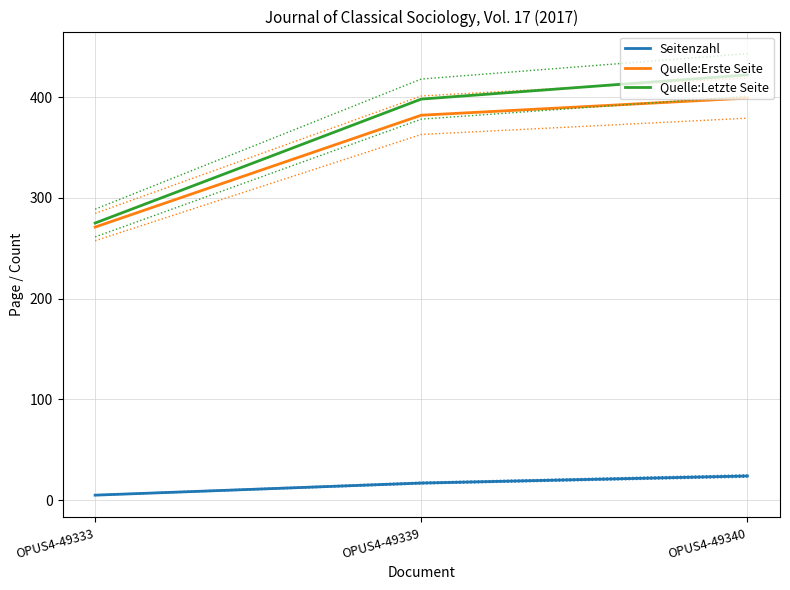

How many values in the Quelle:Letzte Seite series exceed 398?

1